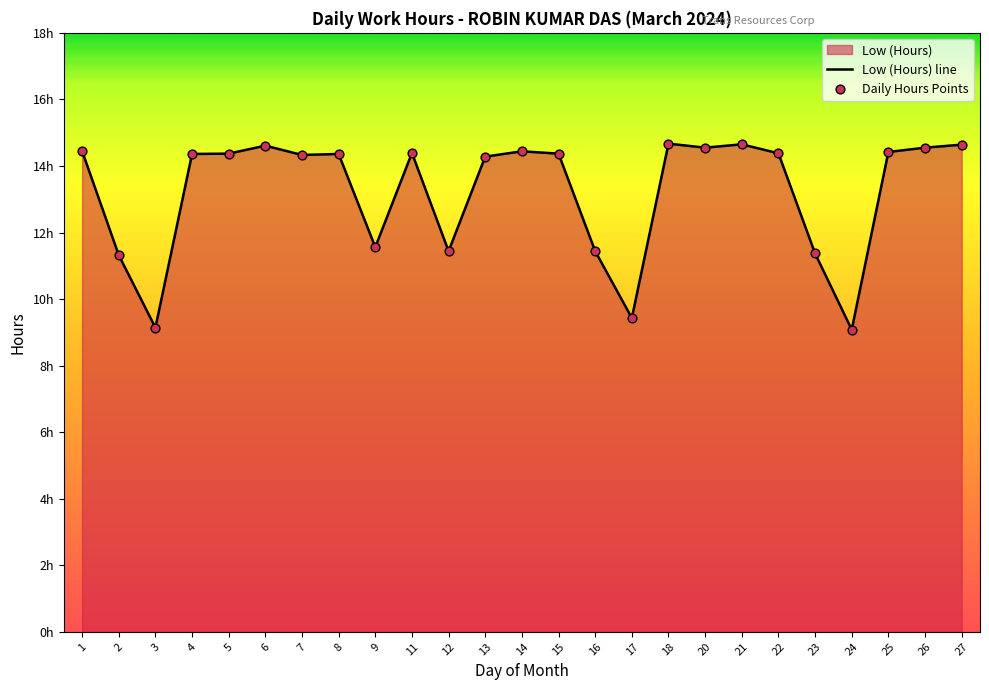

At how many categories does at least one series exceed 10?

22